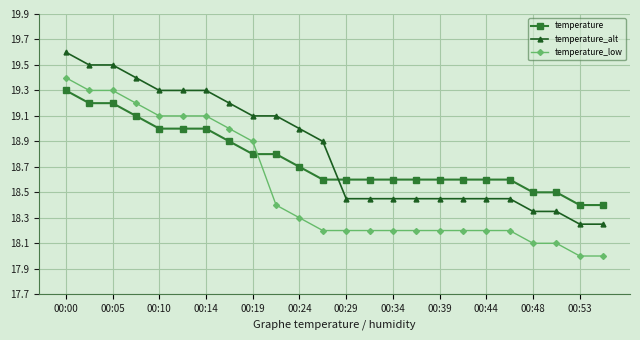

What are all the series names shown in the legend?

temperature, temperature_alt, temperature_low